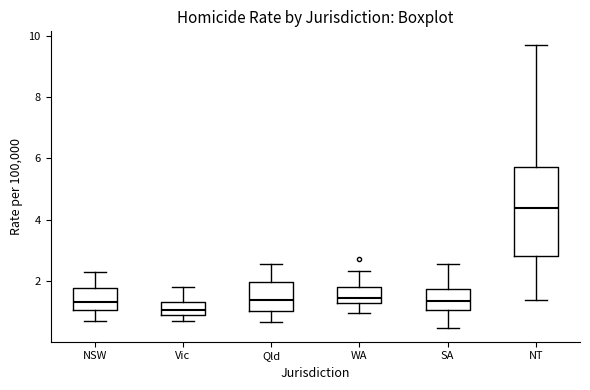

Which box has the lowest median line?

Vic